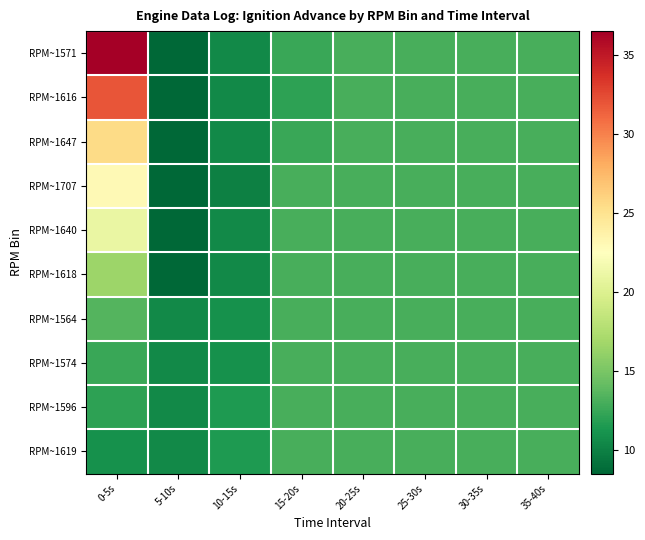

Reading left to right, what are all the values shown in this chart?

RPM~1571: 0-5s=36.5	5-10s=8.5	10-15s=10.5	15-20s=12.5	20-25s=13.0	25-30s=13.0	30-35s=13.0	35-40s=13.0
RPM~1616: 0-5s=32.0	5-10s=8.5	10-15s=10.5	15-20s=12.0	20-25s=13.0	25-30s=13.0	30-35s=13.0	35-40s=13.0
RPM~1647: 0-5s=25.5	5-10s=8.5	10-15s=10.5	15-20s=12.5	20-25s=13.0	25-30s=13.0	30-35s=13.0	35-40s=13.0
RPM~1707: 0-5s=23.0	5-10s=8.5	10-15s=10.0	15-20s=13.0	20-25s=13.0	25-30s=13.0	30-35s=13.0	35-40s=13.0
RPM~1640: 0-5s=21.0	5-10s=8.5	10-15s=10.5	15-20s=13.0	20-25s=13.0	25-30s=13.0	30-35s=13.0	35-40s=13.0
RPM~1618: 0-5s=16.5	5-10s=8.5	10-15s=10.5	15-20s=13.0	20-25s=13.0	25-30s=13.0	30-35s=13.0	35-40s=13.0
RPM~1564: 0-5s=13.5	5-10s=10.5	10-15s=11.0	15-20s=13.0	20-25s=13.0	25-30s=13.0	30-35s=13.0	35-40s=13.0
RPM~1574: 0-5s=12.5	5-10s=10.5	10-15s=11.0	15-20s=13.0	20-25s=13.0	25-30s=13.0	30-35s=13.0	35-40s=13.0
RPM~1596: 0-5s=12.0	5-10s=10.5	10-15s=11.5	15-20s=13.0	20-25s=13.0	25-30s=13.0	30-35s=13.0	35-40s=13.0
RPM~1619: 0-5s=11.0	5-10s=10.5	10-15s=11.5	15-20s=13.0	20-25s=13.0	25-30s=13.0	30-35s=13.0	35-40s=13.0